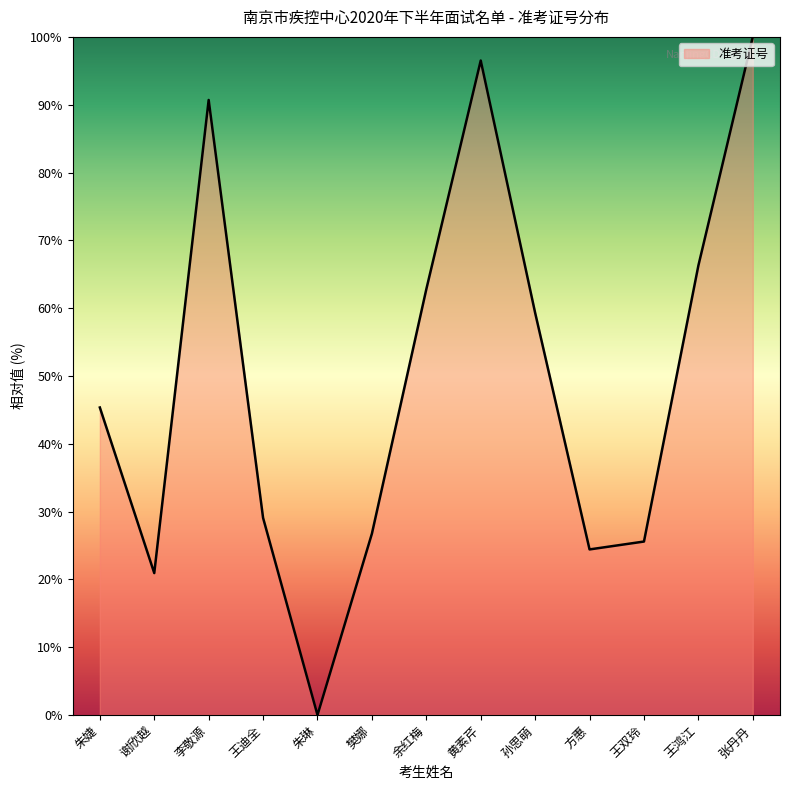

What is the maximum value shown in the chart?

100.0